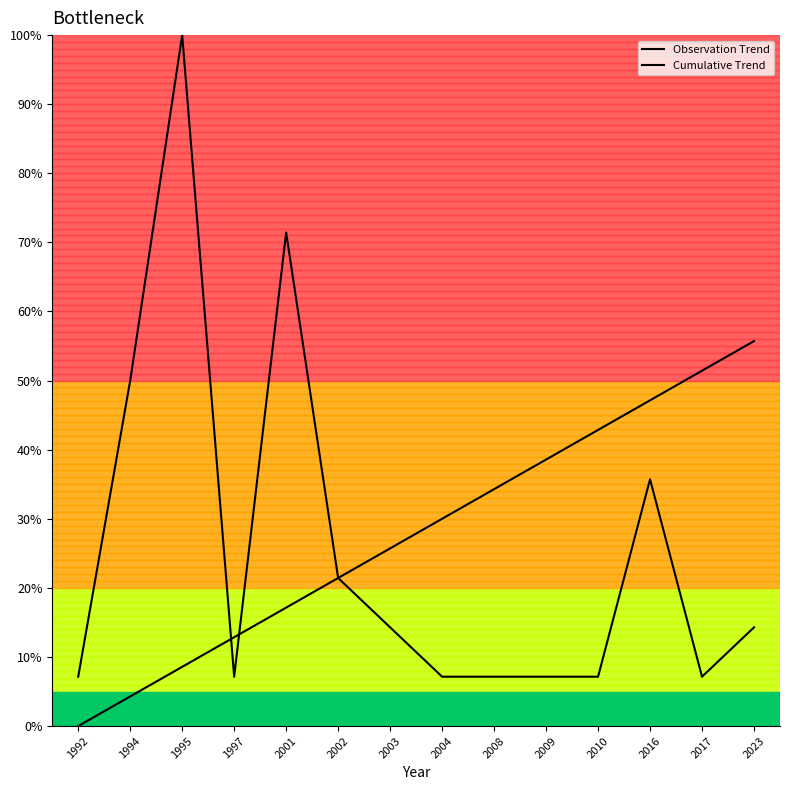

What is the total value across all series at 2017?

58.6